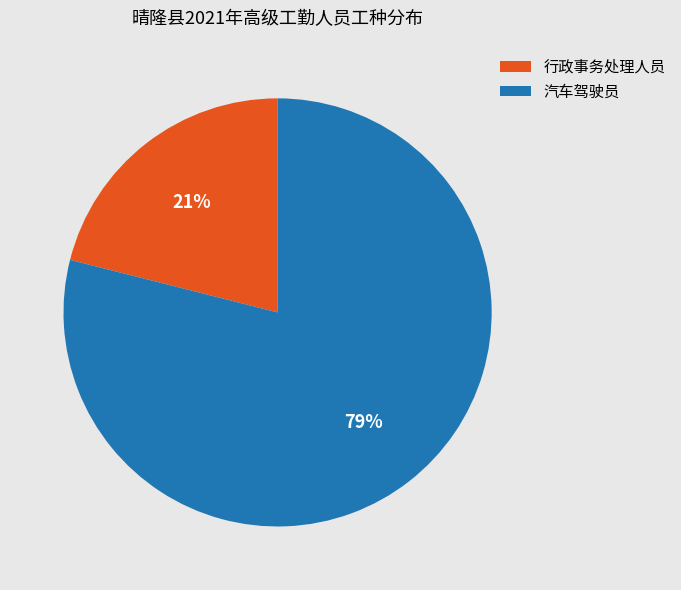

How many segments does this pie chart have?

2